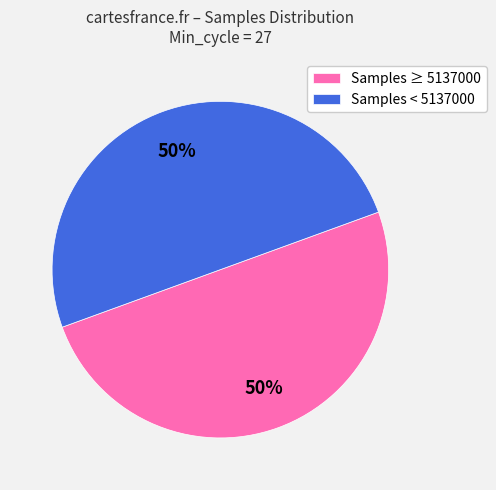

To the nearest percent, what percentage of the pie is Samples ≥ 5137000?

50%